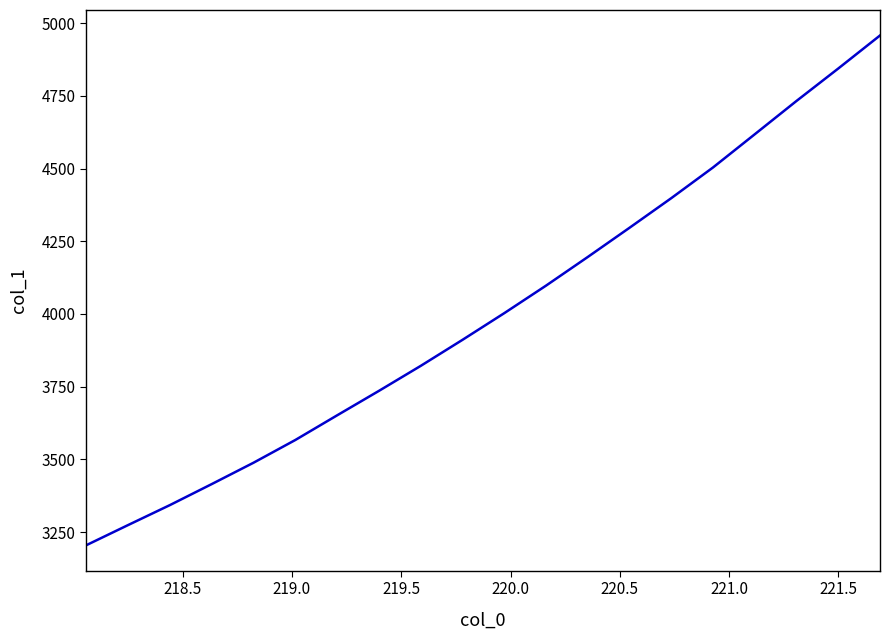

What is the smallest value displayed?

3204.9